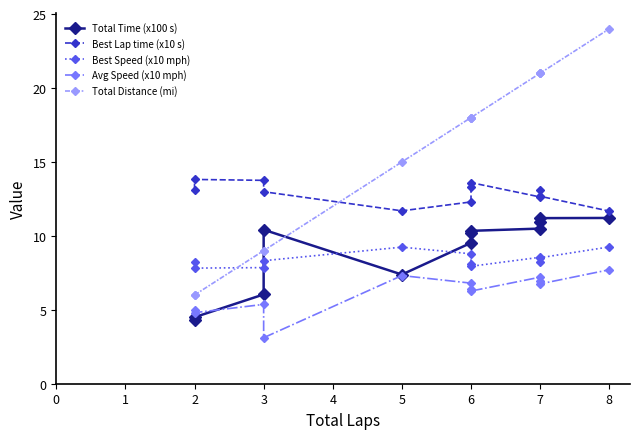

Which series ends up on top after the final intersection of Total Distance (mi) and Total Time (x100 s)?

Total Distance (mi)